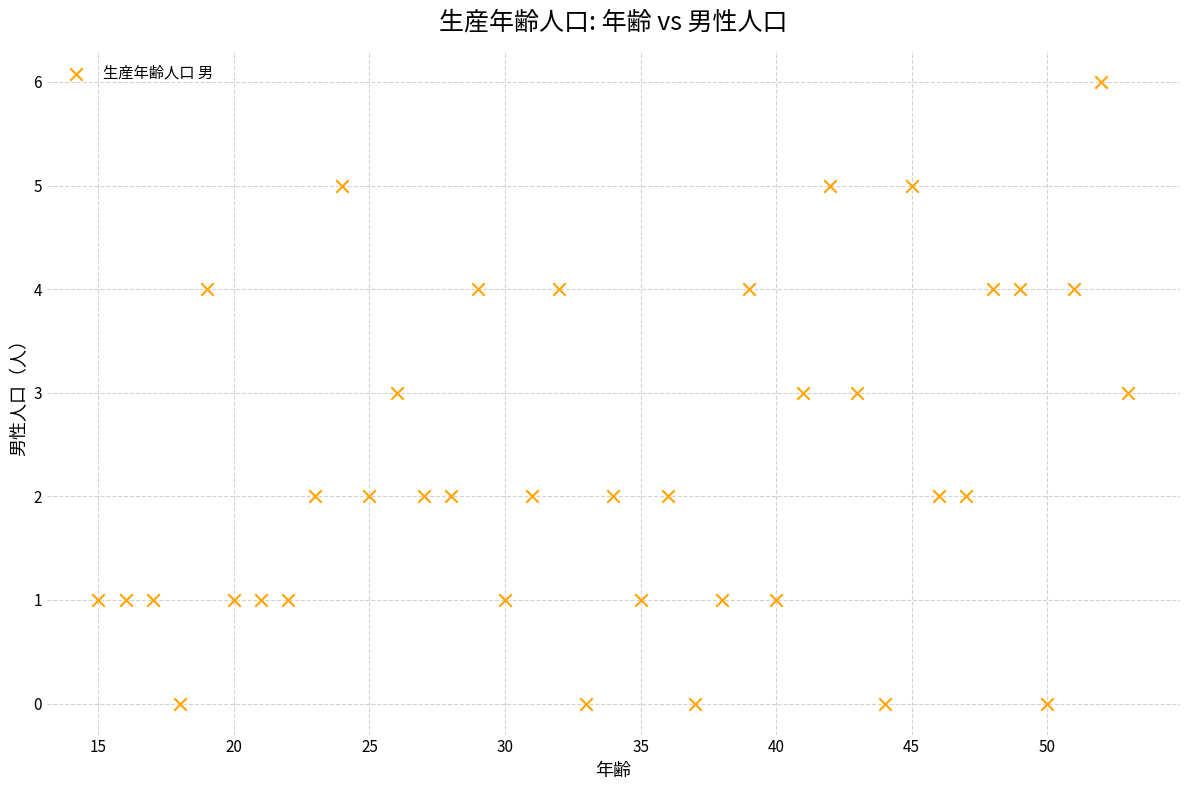

What is the range of Y values (max minus min)?

6